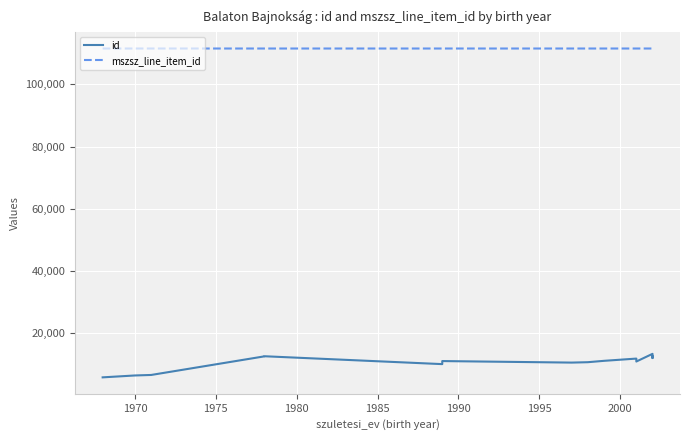

True or false: id and mszsz_line_item_id intersect in this chart.

False